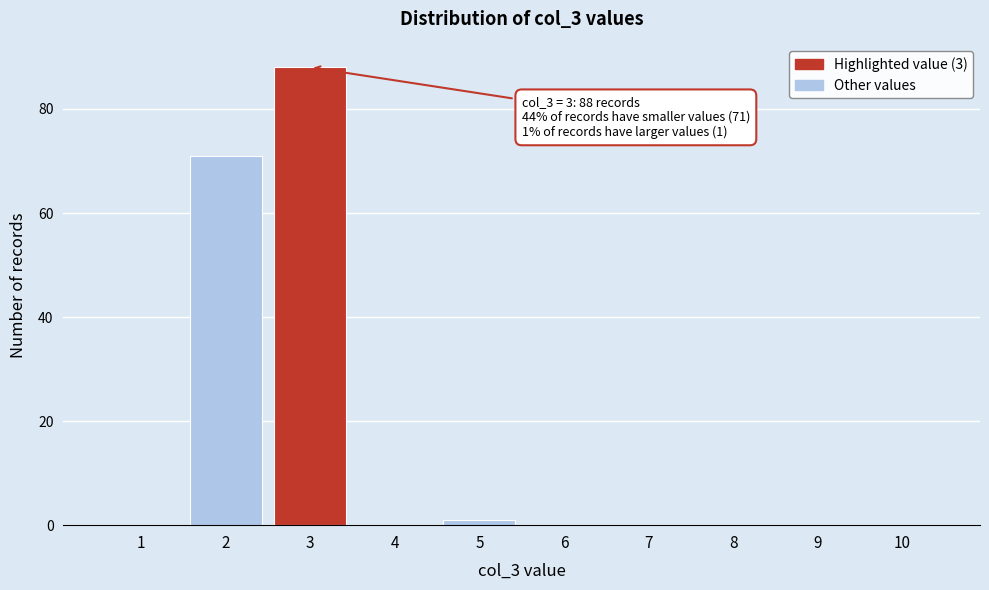

Which range on the x-axis has the tallest bar?

2.5 to 3.5